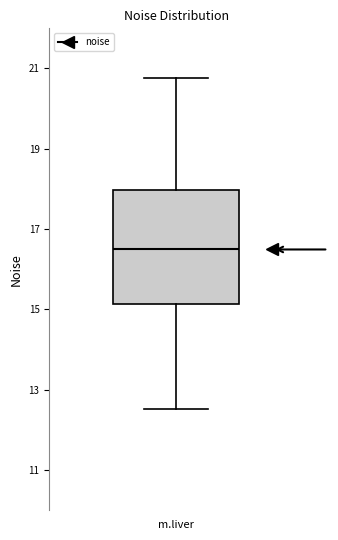

Transcribe this box plot: give where the median line is, the range the box spans, and where the two whiskers end, as read against the y-axis. The values are not printed on the chart, so give them approximately, as read against the axis.

median 16.4, box 15.2 to 18.0, whiskers 12.6 to 20.8